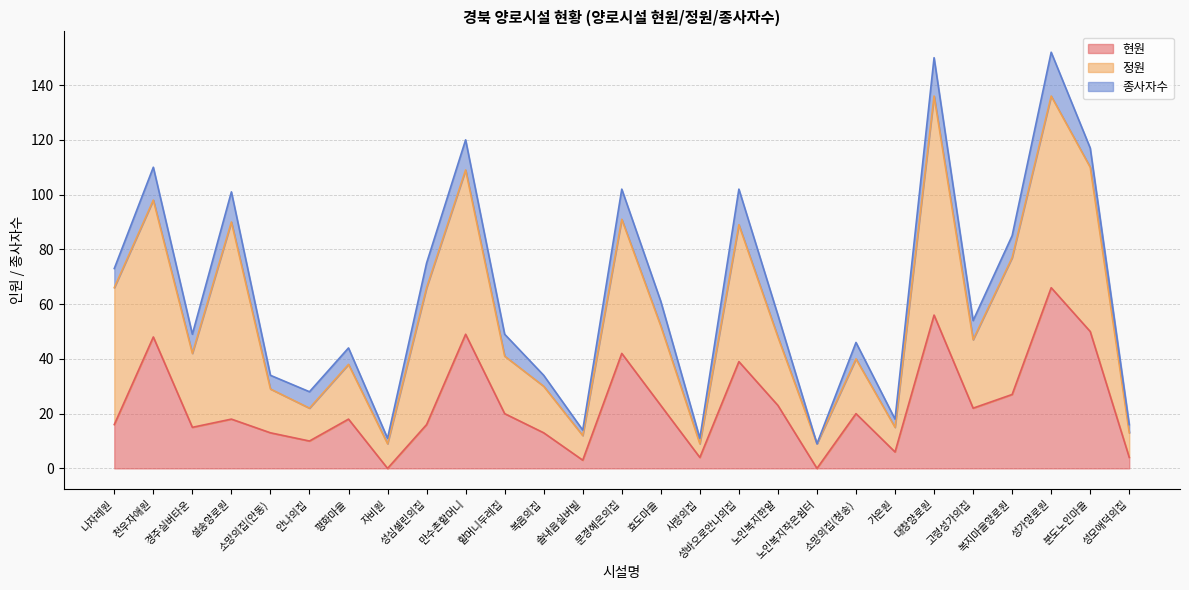

Where is the first local minimum for 현원?

경주실버타운